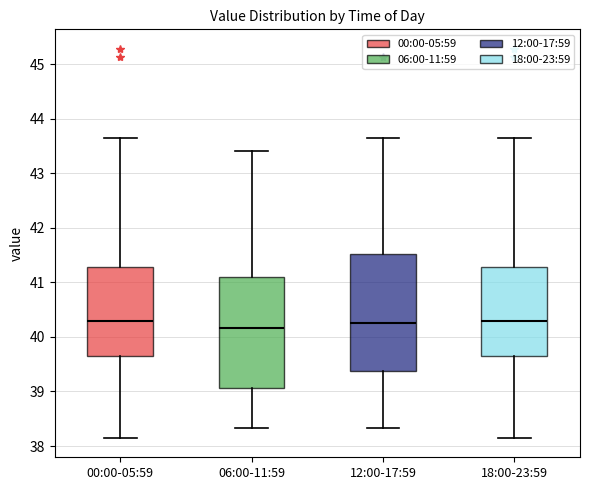

Reading left to right, read every box against the y-axis: the position of its median line, the range the box covers, and the ends of its whiskers. The values are not printed on the chart, so give them approximately, as read against the axis.

00:00-05:59: median 40.3, box 39.6 to 41.3, whiskers 38.2 to 43.7
06:00-11:59: median 40.2, box 39.1 to 41.1, whiskers 38.3 to 43.4
12:00-17:59: median 40.3, box 39.4 to 41.5, whiskers 38.3 to 43.7
18:00-23:59: median 40.3, box 39.6 to 41.3, whiskers 38.2 to 43.7